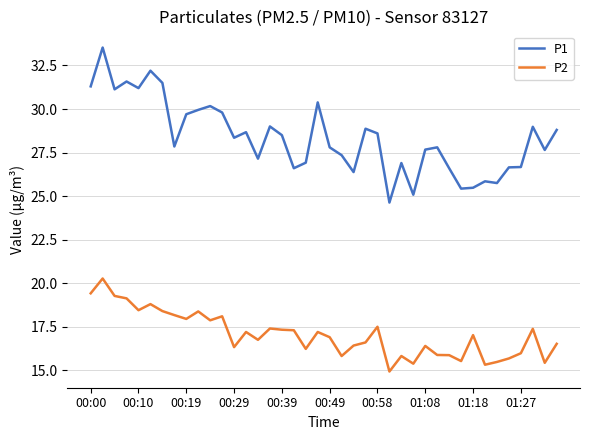

What are all the series names shown in the legend?

P1, P2